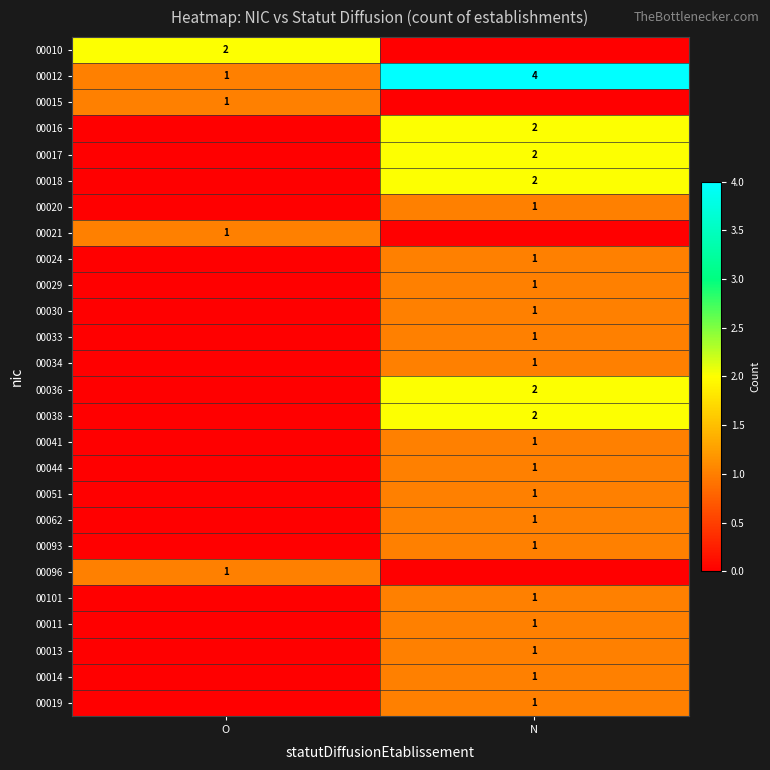

The value of 00024 at N is 1. True or false?

True